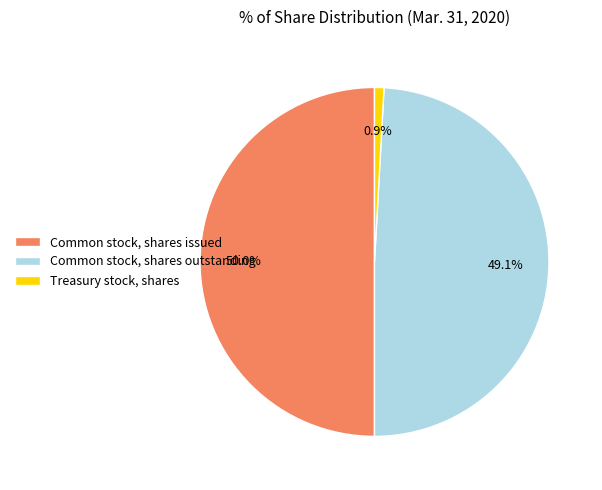

Which slice is the largest?

Common stock, shares issued